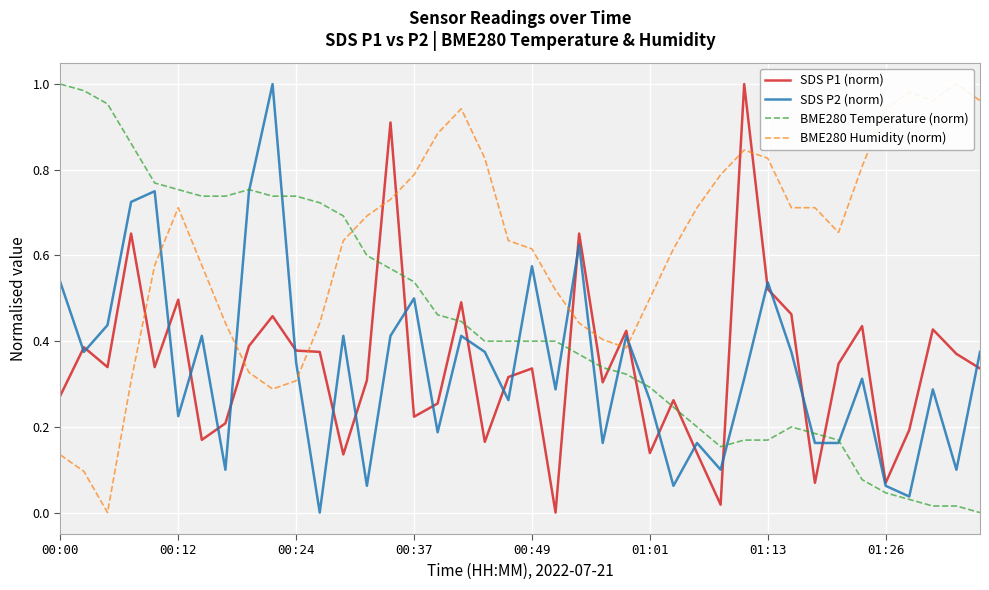

Count the number of categories in the chart.

40